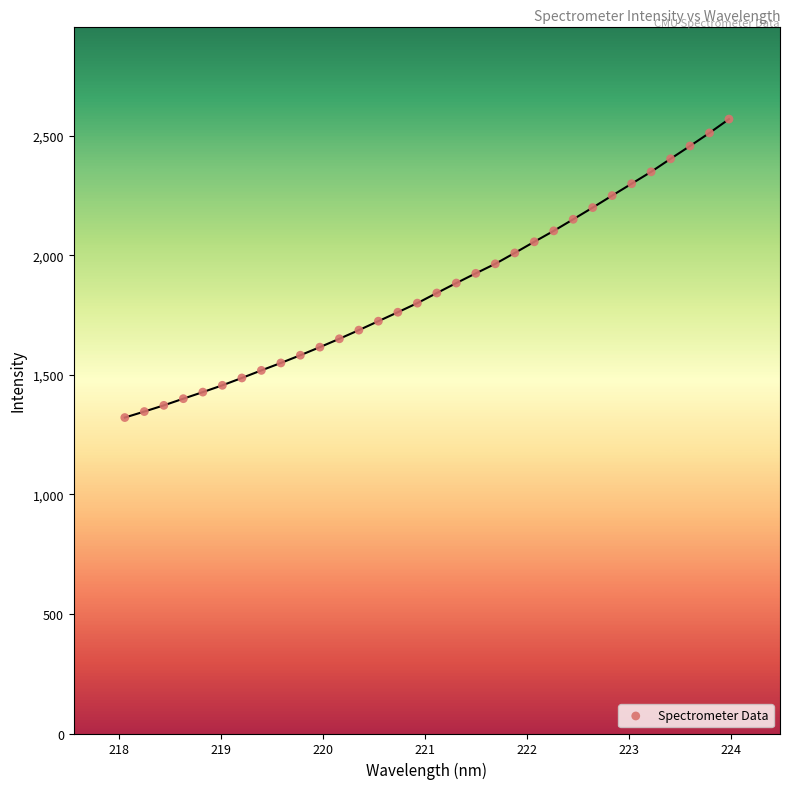

What is the range of X values (max minus min)?

5.9